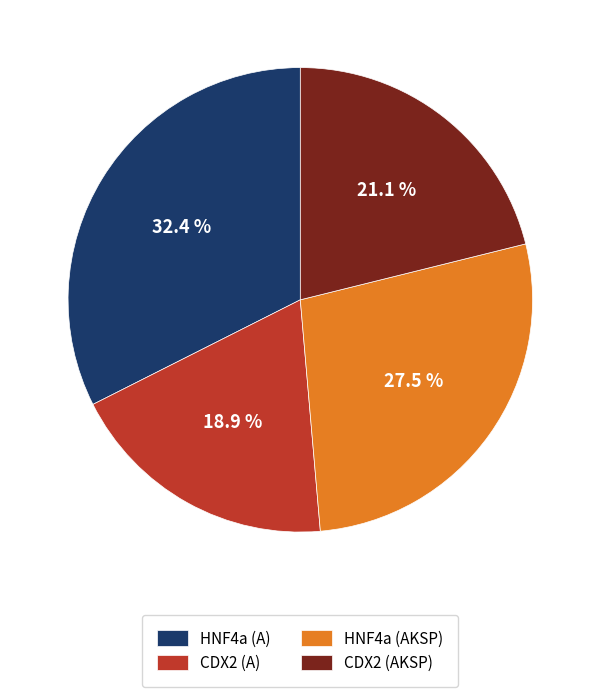

Count the number of slices in the pie.

4